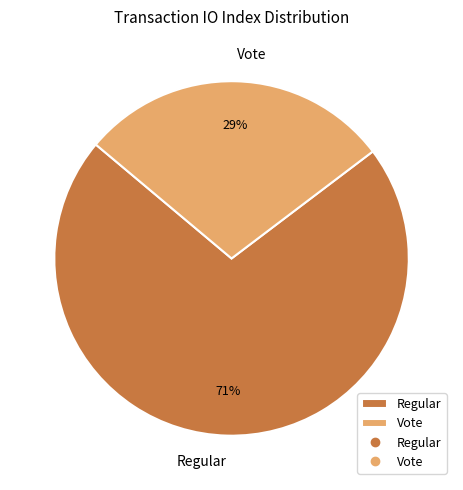

To the nearest percent, what percentage of the pie is Regular?

71%